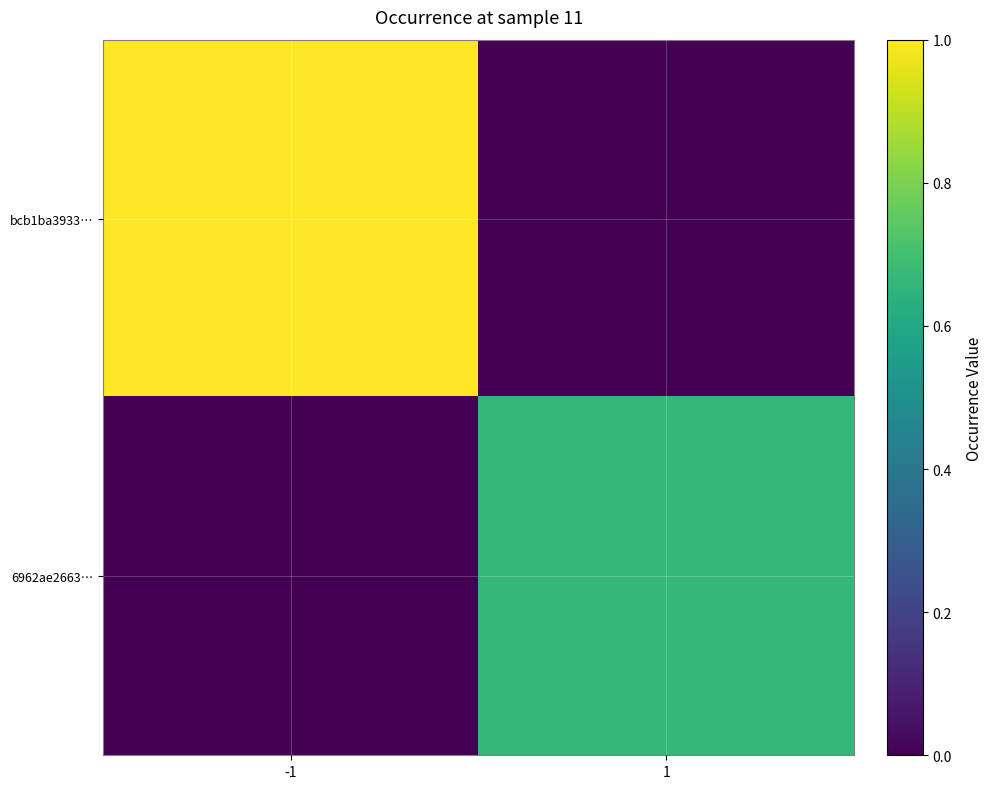

Which series has the largest range (max minus min)?

bcb1ba3933…